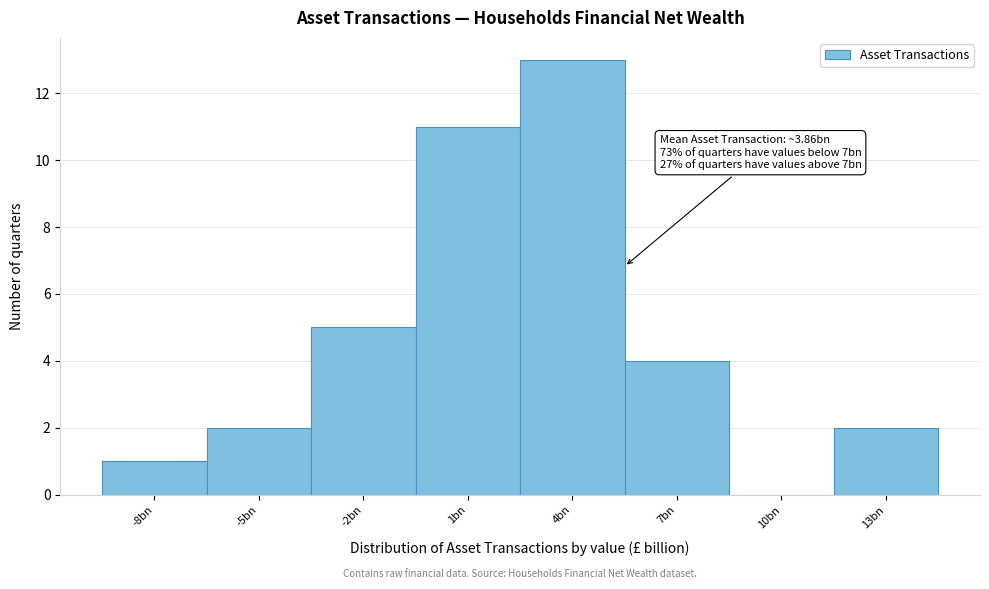

Reading right to left, extract all data points from this chart.

13bn=2	10bn=0	7bn=4	4bn=13	1bn=11	-2bn=5	-5bn=2	-8bn=1